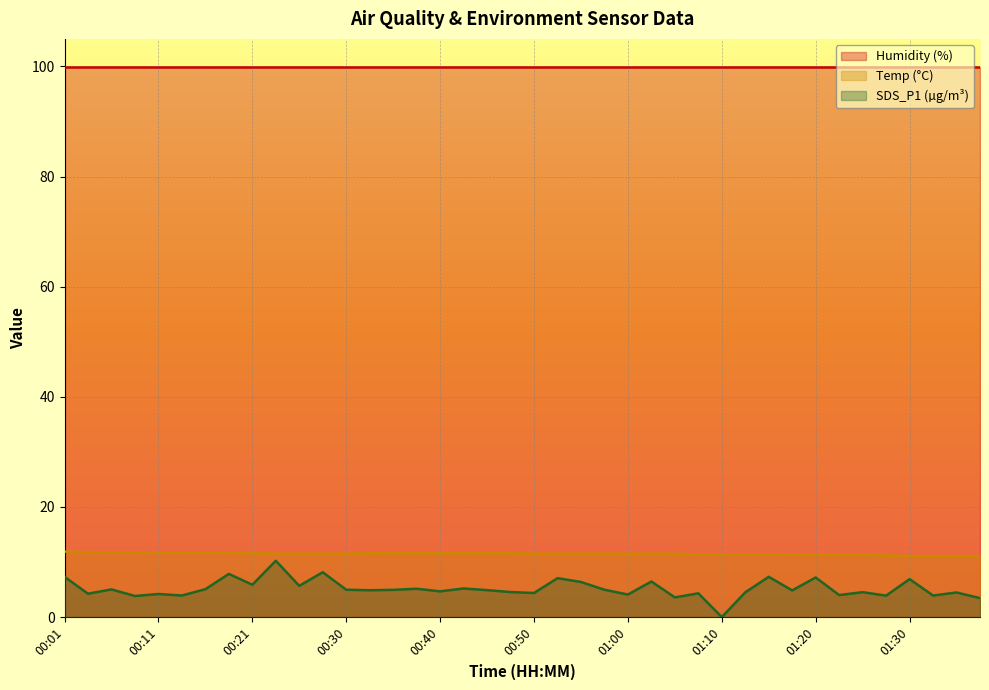

At which label does SDS_P1 reach its peak?

00:23